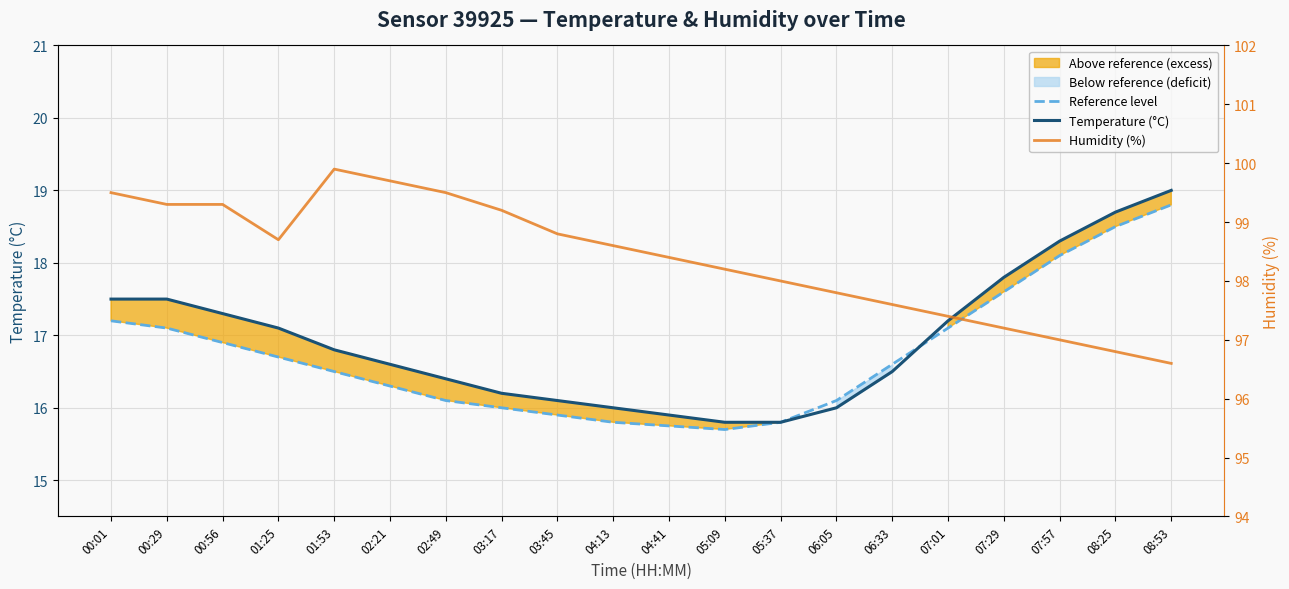

What is the label of the 16th point from the left?

07:01